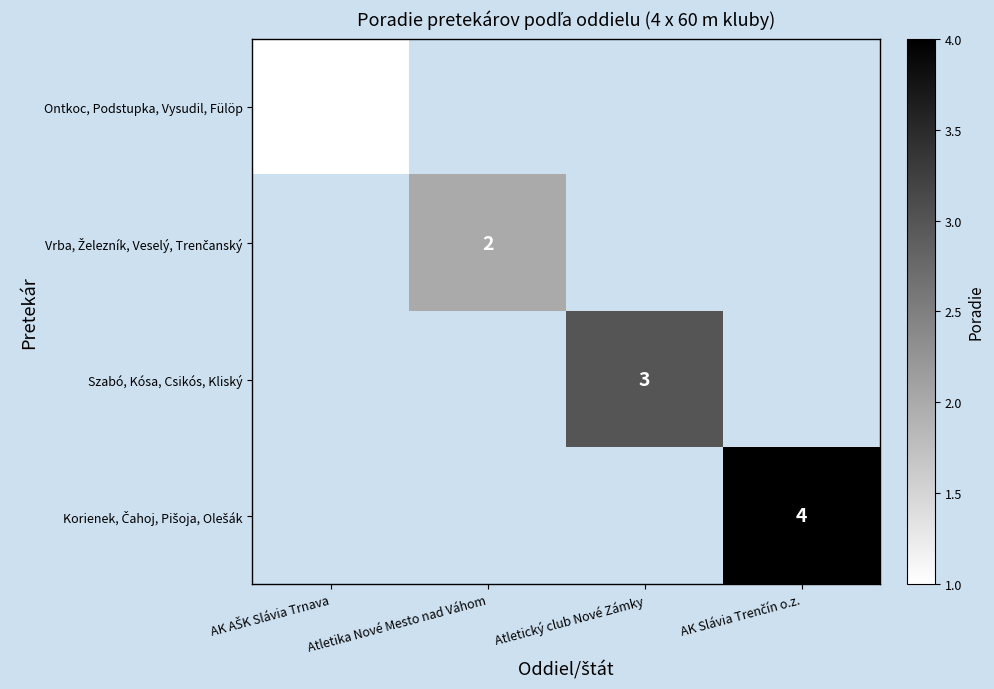

Rank the series by their maximum value, from lowest to highest.

Ontkoc, Podstupka, Vysudil, Fülöp, Vrba, Železník, Veselý, Trenčanský, Szabó, Kósa, Csikós, Kliský, Korienek, Čahoj, Pišoja, Olešák